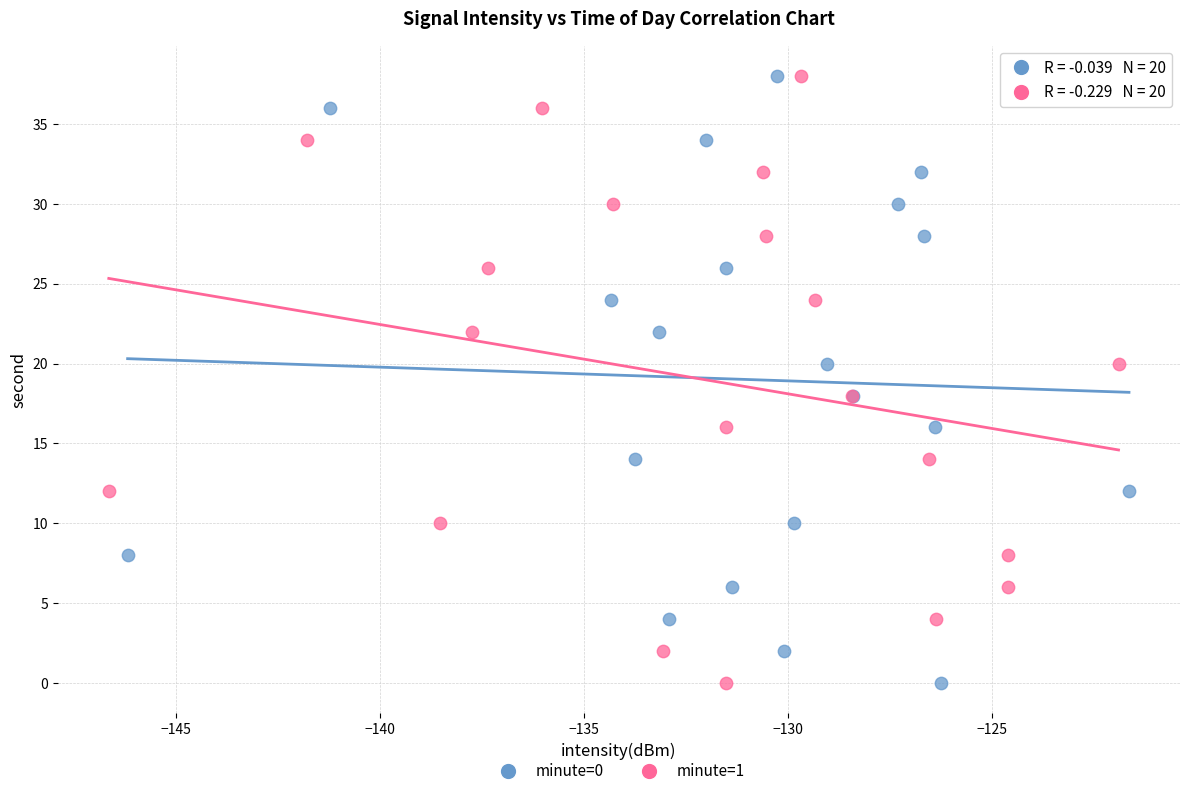

What are all the series names shown in the legend?

minute=0, minute=1